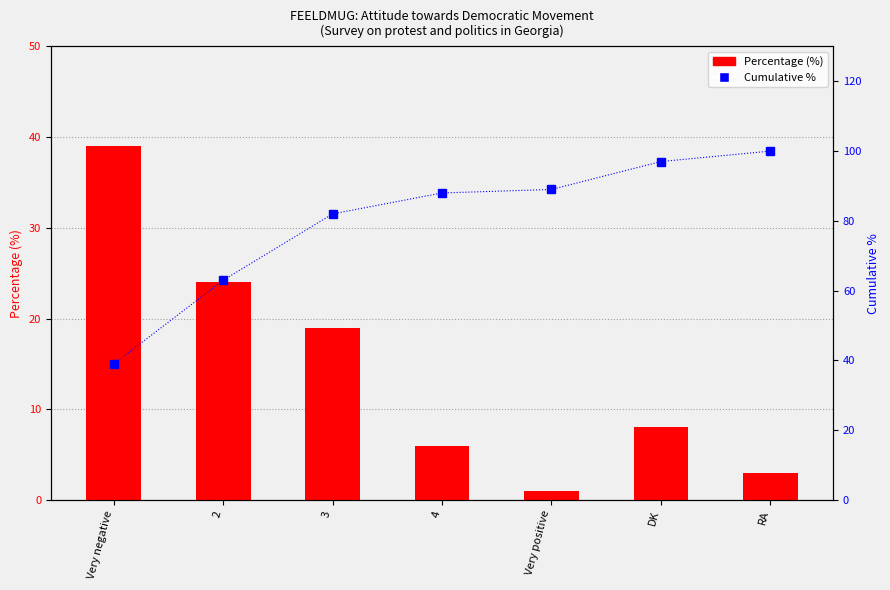

What is the sum of all Percentage (%) values?

100